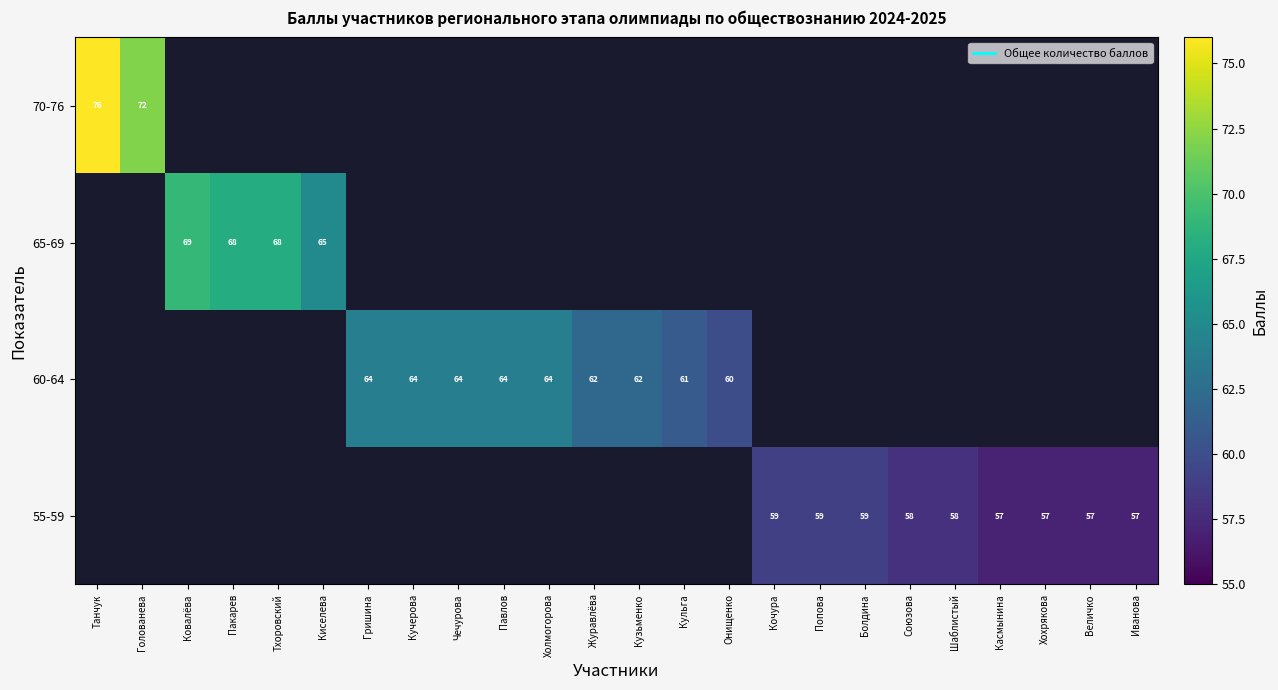

How many series are shown in this chart?

4